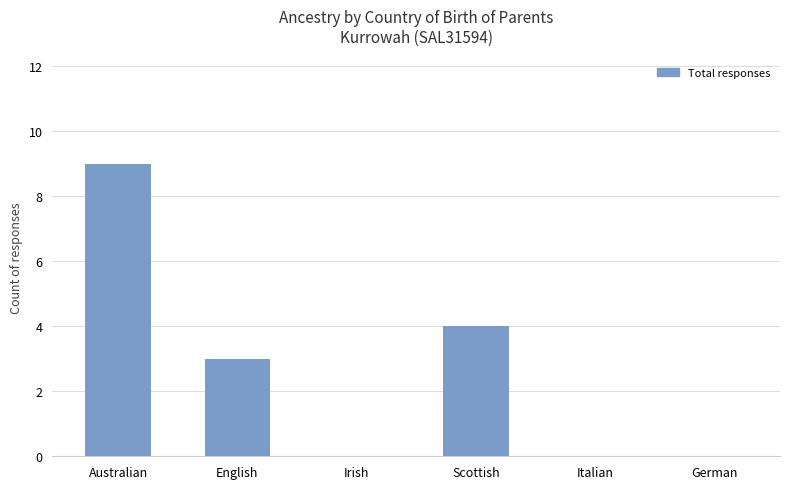

At which label is the value closest to 4?

Scottish